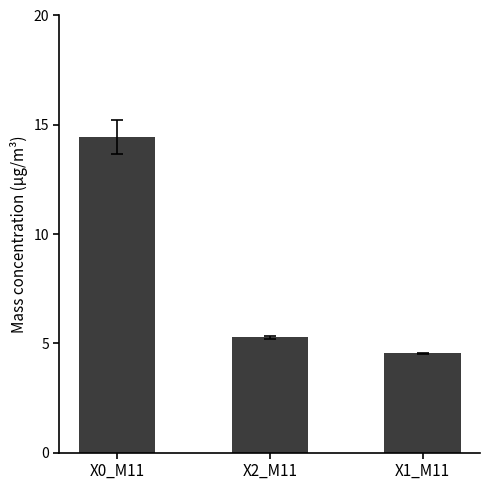

What is the maximum value shown in the chart?

14.4